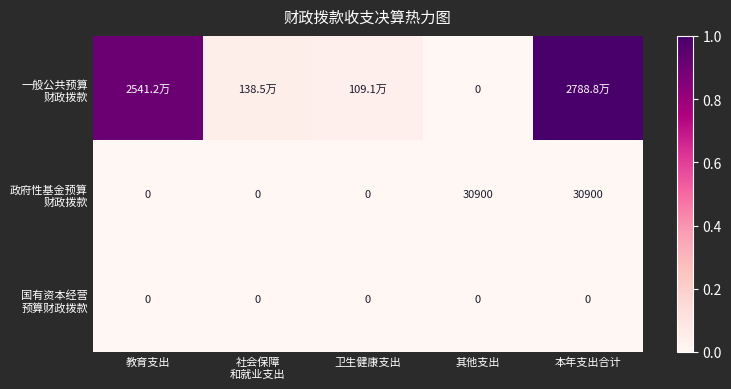

Which series changed the most between 社会保障 和就业支出 and 本年支出合计?

一般公共预算 财政拨款